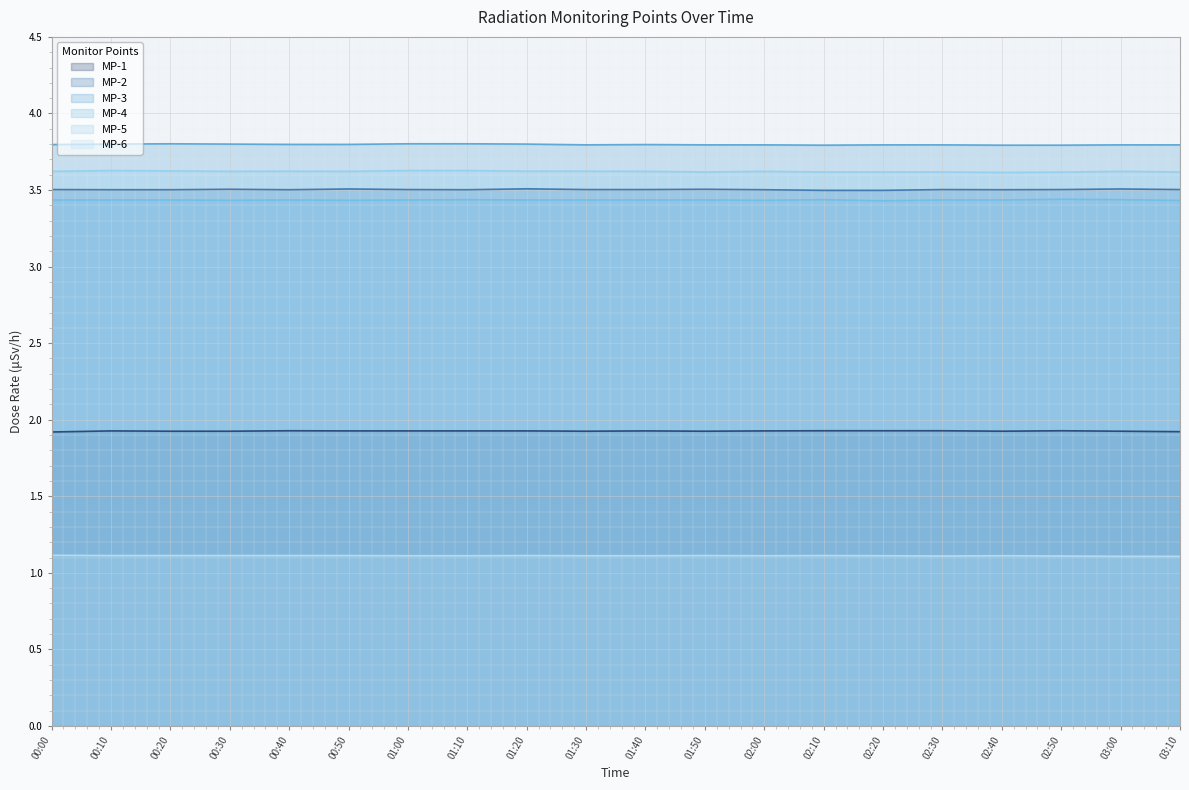

Which category has the highest value in the MP-2 series?

01:20